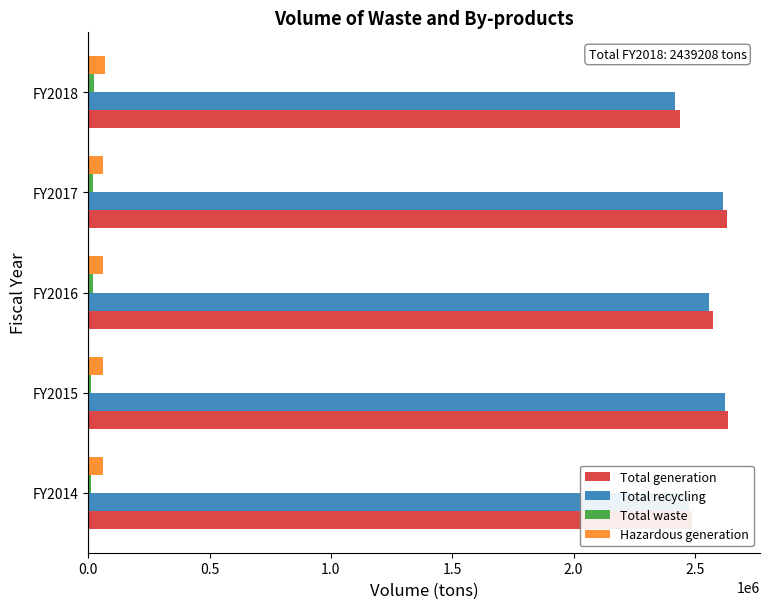

What is the difference between the maximum and minimum values in the Total recycling series?

208716.6